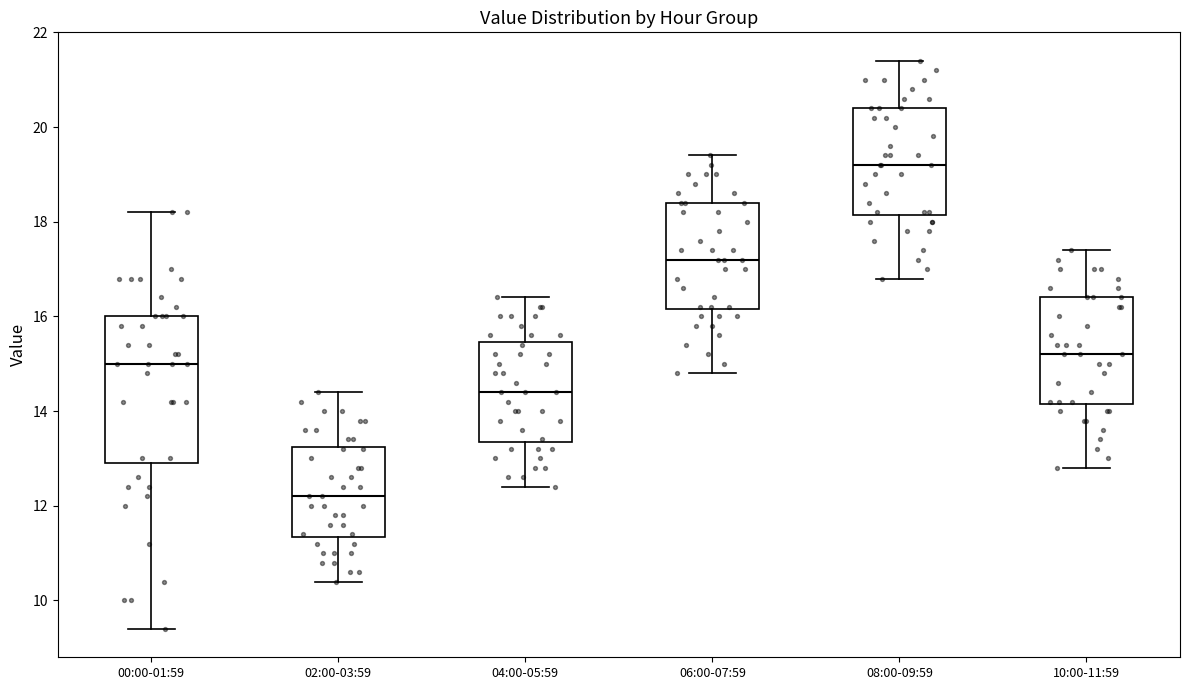

Reading left to right, read every box against the y-axis: the position of its median line, the range the box covers, and the ends of its whiskers. The values are not printed on the chart, so give them approximately, as read against the axis.

00:00-01:59: median 15.0, box 13.0 to 16.0, whiskers 9.4 to 18.2
02:00-03:59: median 12.2, box 11.4 to 13.2, whiskers 10.4 to 14.4
04:00-05:59: median 14.4, box 13.4 to 15.4, whiskers 12.4 to 16.4
06:00-07:59: median 17.2, box 16.2 to 18.4, whiskers 14.8 to 19.4
08:00-09:59: median 19.2, box 18.2 to 20.4, whiskers 16.8 to 21.4
10:00-11:59: median 15.2, box 14.2 to 16.4, whiskers 12.8 to 17.4